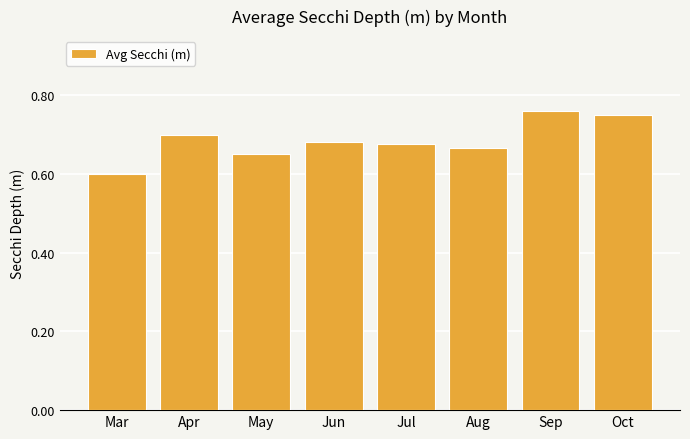

Is it true that the value at Oct is 1.0?

False